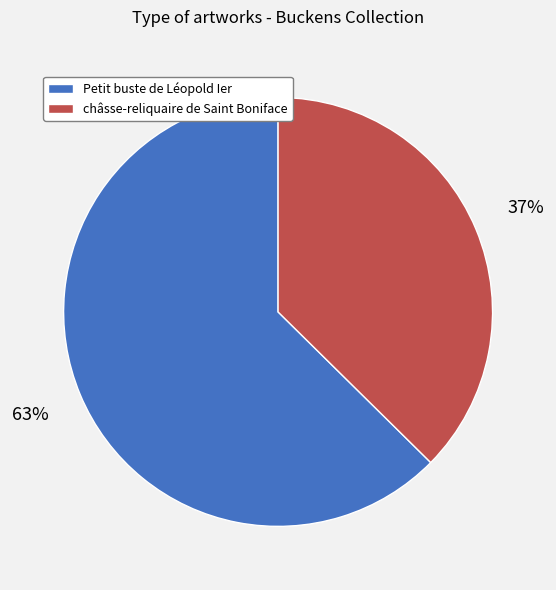

Is the sum of châsse-reliquaire de Saint Boniface and Petit buste de Léopold Ier greater than half?

Yes